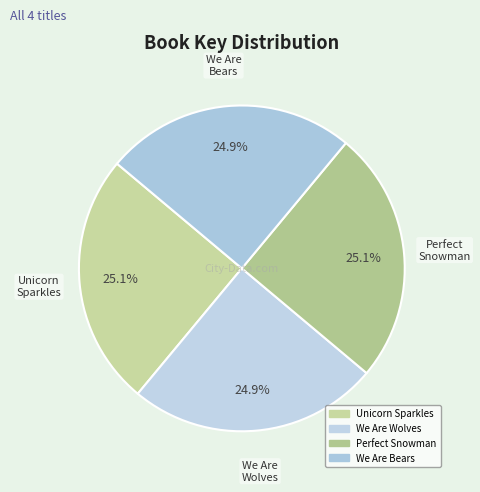

What portion of the pie excludes We Are Bears?

75.1%